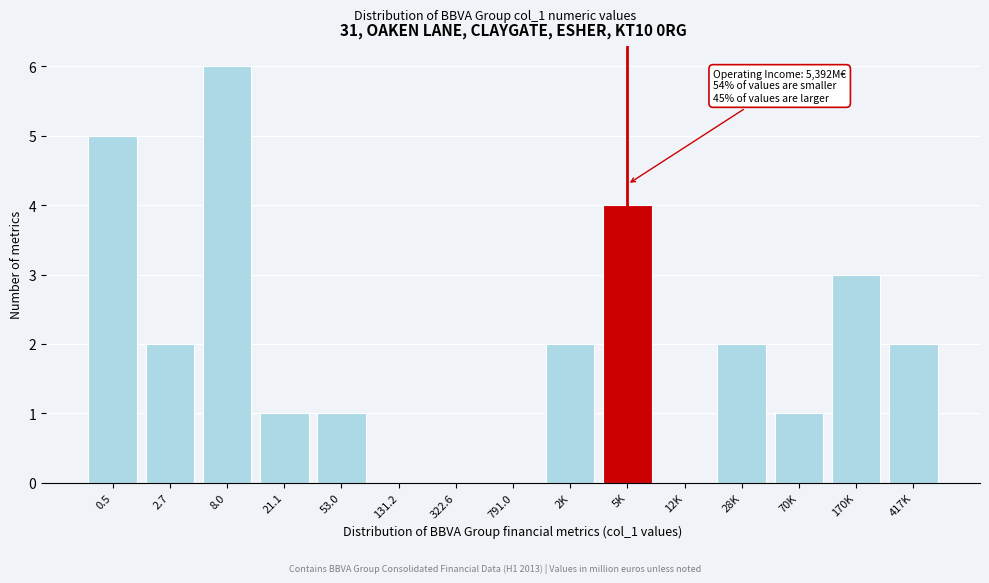

Reading left to right, extract all data points from this chart.

0.5=5	2.7=2	8.0=6	21.1=1	53.0=1	131.2=0	322.6=0	791.0=0	2K=2	5K=4	12K=0	28K=2	70K=1	170K=3	417K=2